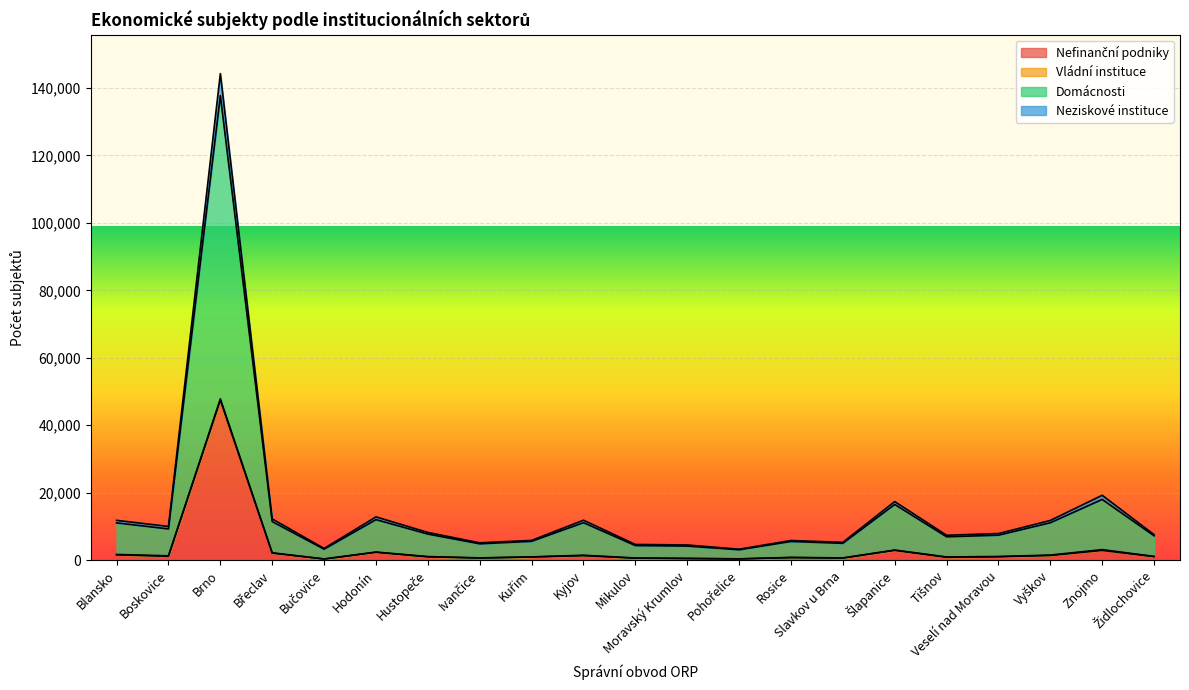

What is the label of the 4th point from the right?

Veselí nad Moravou